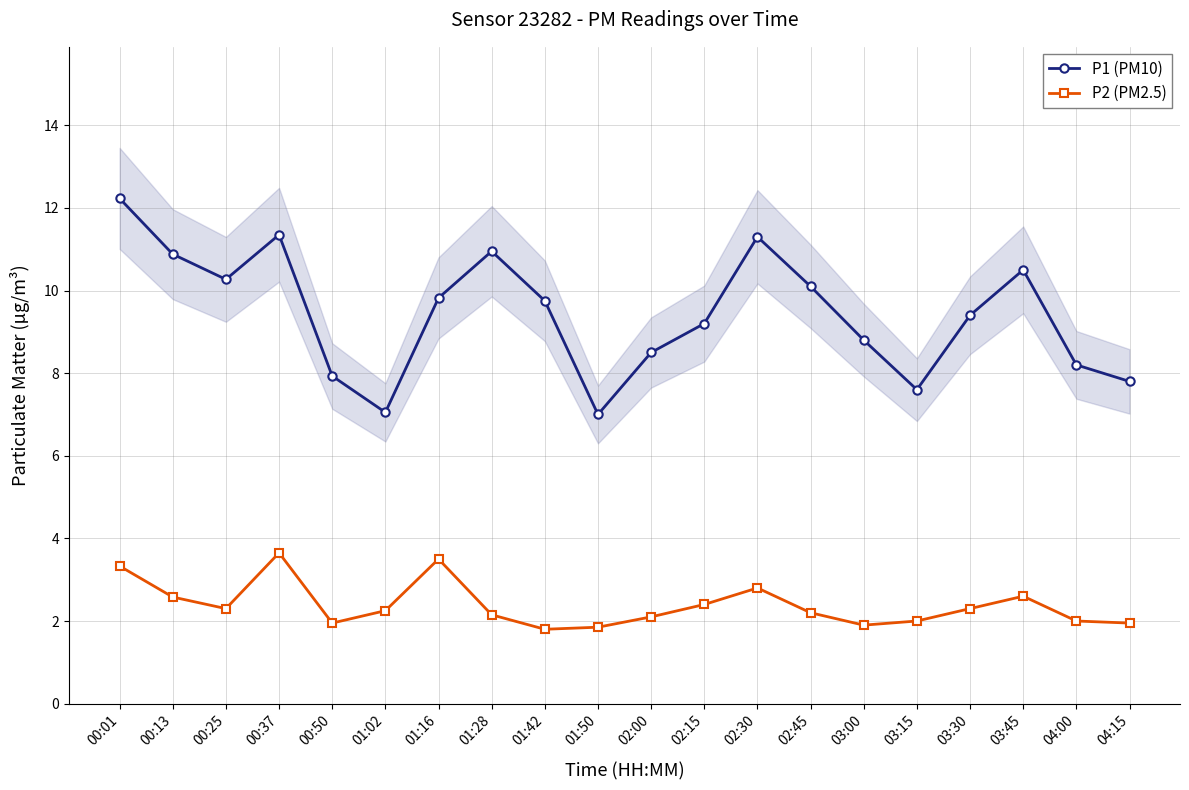

Reading left to right, extract all data points from this chart.

P1 (PM10): 00:01=12.2	00:13=10.9	00:25=10.3	00:37=11.3	00:50=7.9	01:02=7.0	01:16=9.8	01:28=10.9	01:42=9.8	01:50=7.0	02:00=8.5	02:15=9.2	02:30=11.3	02:45=10.1	03:00=8.8	03:15=7.6	03:30=9.4	03:45=10.5	04:00=8.2	04:15=7.8
P2 (PM2.5): 00:01=3.3	00:13=2.6	00:25=2.3	00:37=3.6	00:50=1.9	01:02=2.2	01:16=3.5	01:28=2.1	01:42=1.8	01:50=1.9	02:00=2.1	02:15=2.4	02:30=2.8	02:45=2.2	03:00=1.9	03:15=2.0	03:30=2.3	03:45=2.6	04:00=2.0	04:15=1.9